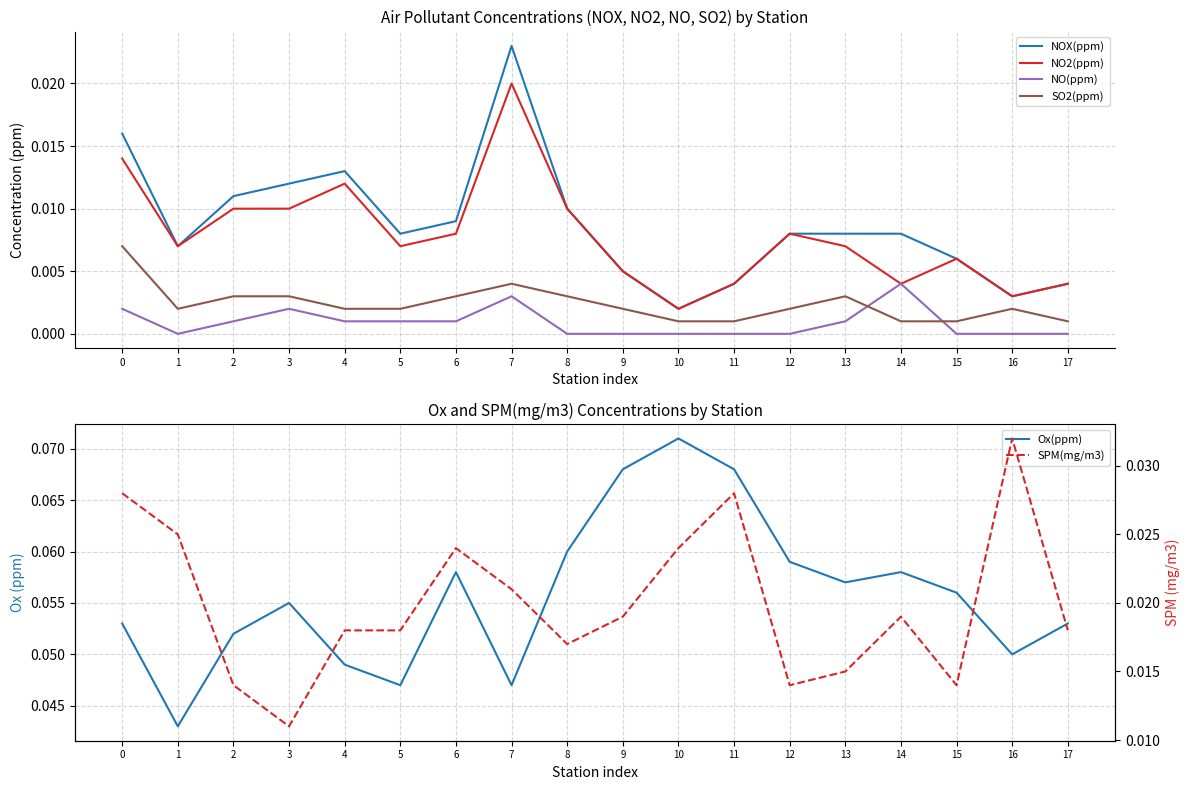

True or false: NO2(ppm) and Ox(ppm) cross at least once.

False